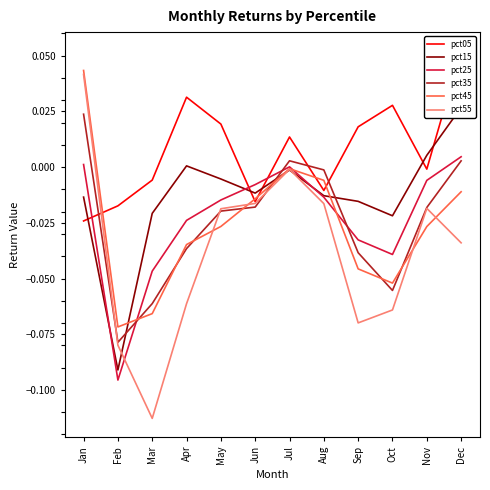

The value of pct55 at Jun is -0.0. True or false?

True